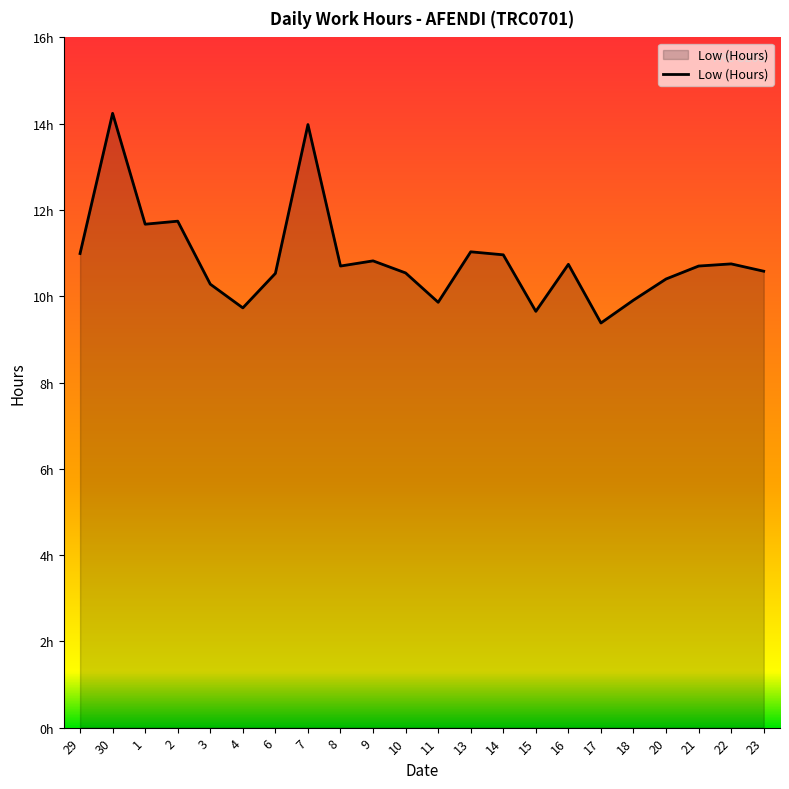

What value does the data have at 20?

10.4